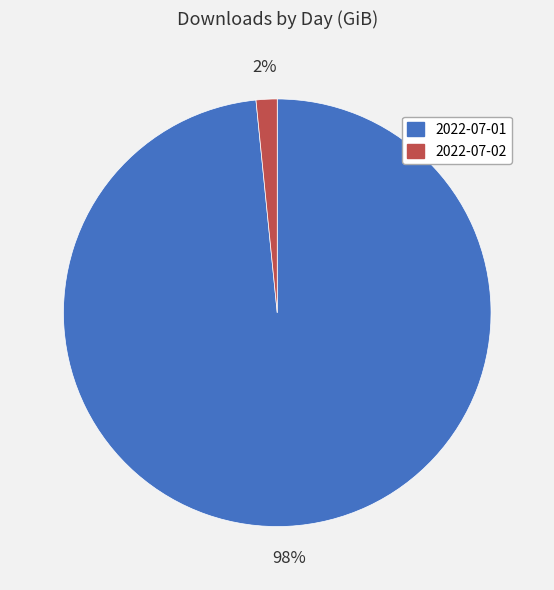

Combined, do 2022-07-01 and 2022-07-02 account for over 50%?

Yes